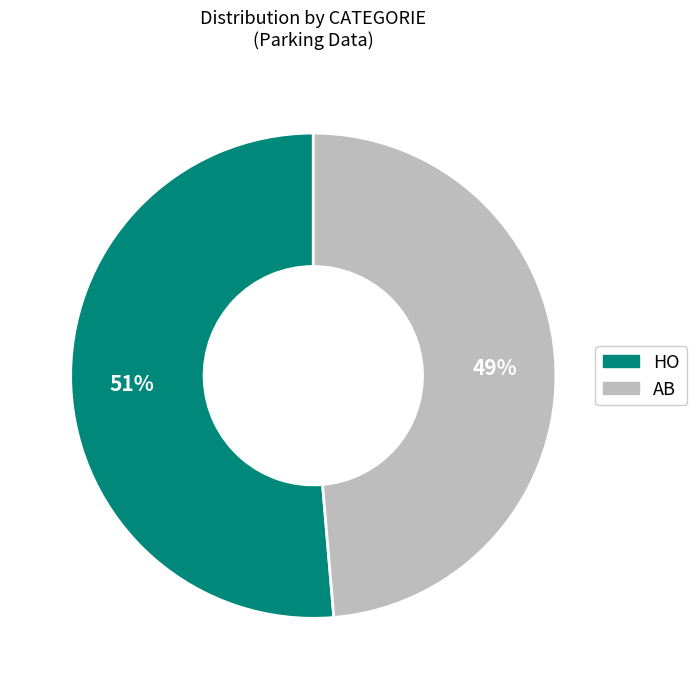

To the nearest percent, what is the average slice percentage?

50%